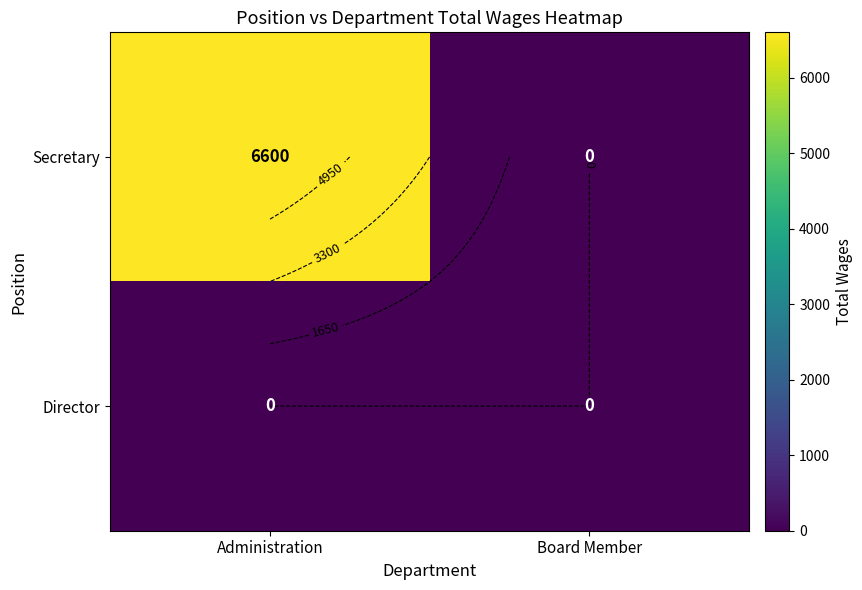

What is the difference between the maximum and minimum values in the Secretary series?

6600